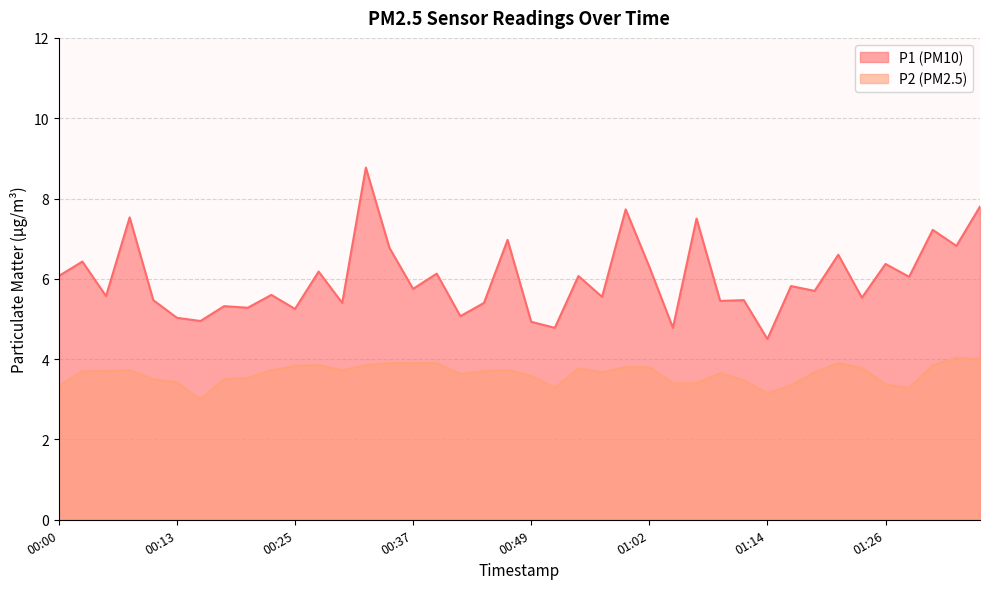

Which series has the largest total across all categories?

P1